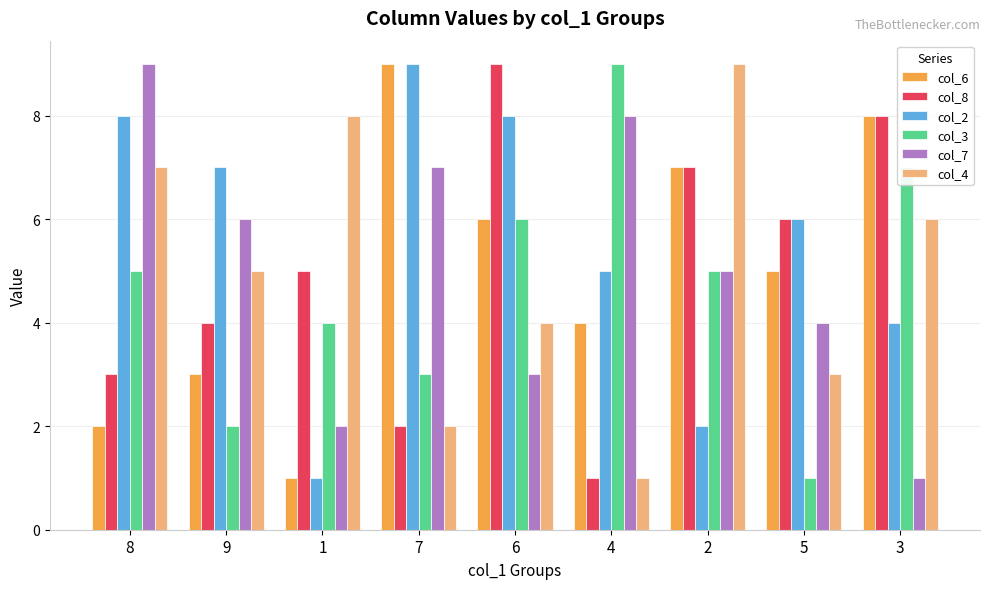

Where does the col_2 series first go above 6?

8